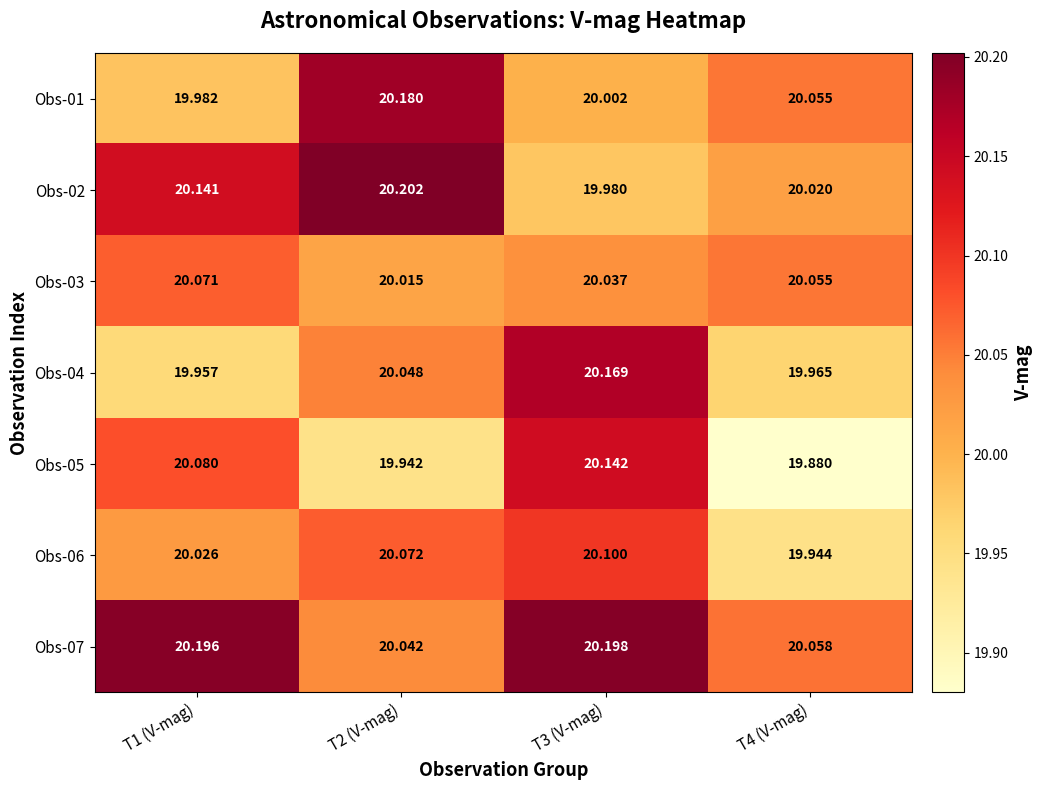

Is the value of Obs-05 at T2 (V-mag) greater than the value of Obs-03 at T2 (V-mag)?

No